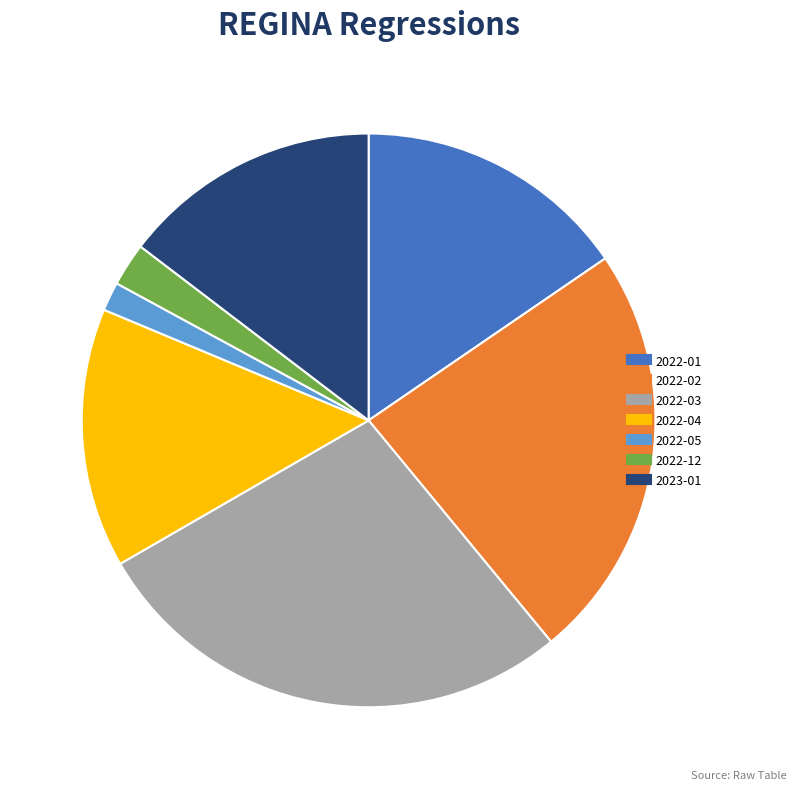

Does any single category account for the majority?

No